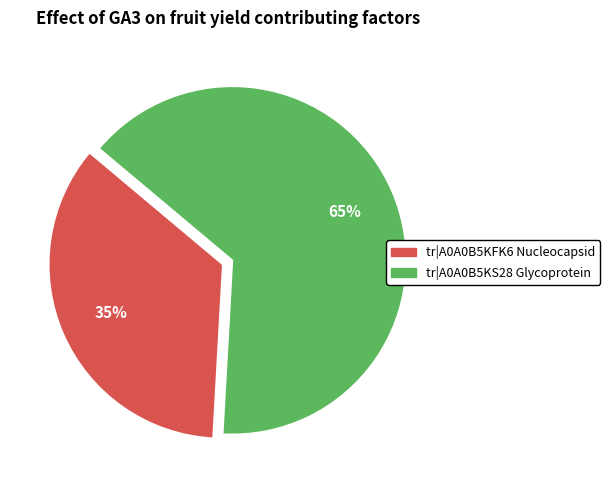

The tr|A0A0B5KFK6 Nucleocapsid slice represents 42% of the pie. True or false?

False